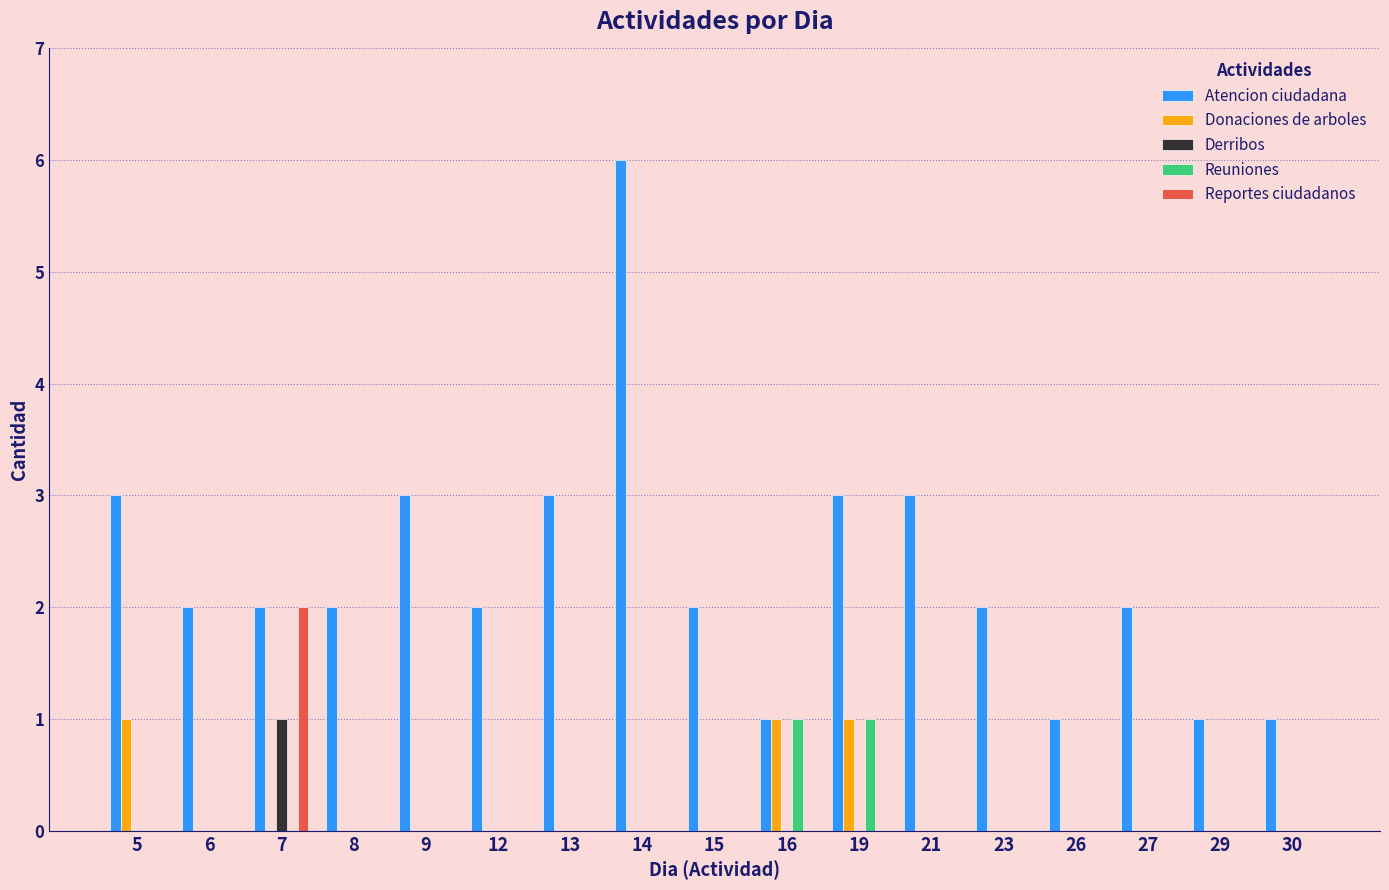

What is the sum of all Donaciones de arboles values?

3